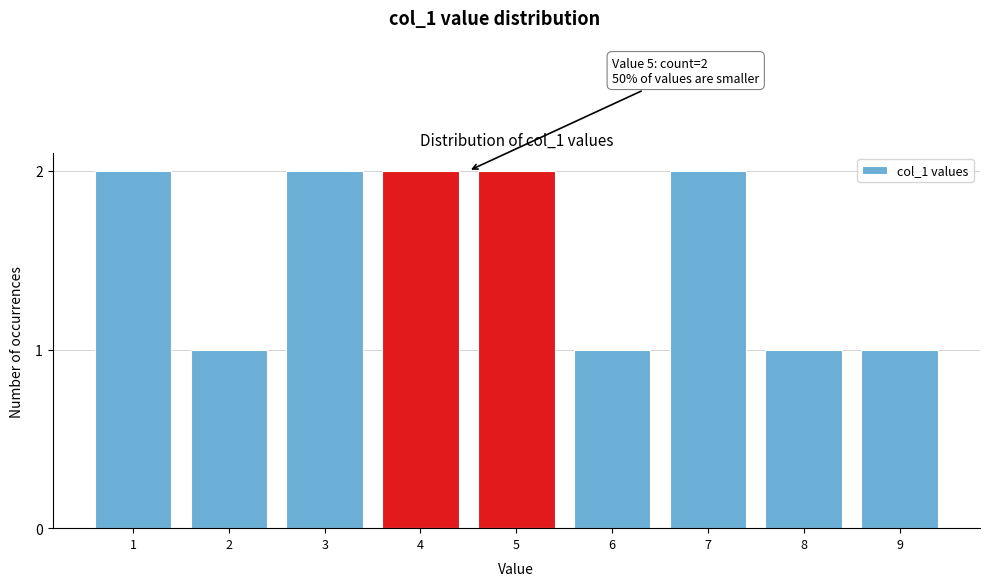

Reading right to left, extract all data points from this chart.

9=1	8=1	7=2	6=1	5=2	4=2	3=2	2=1	1=2